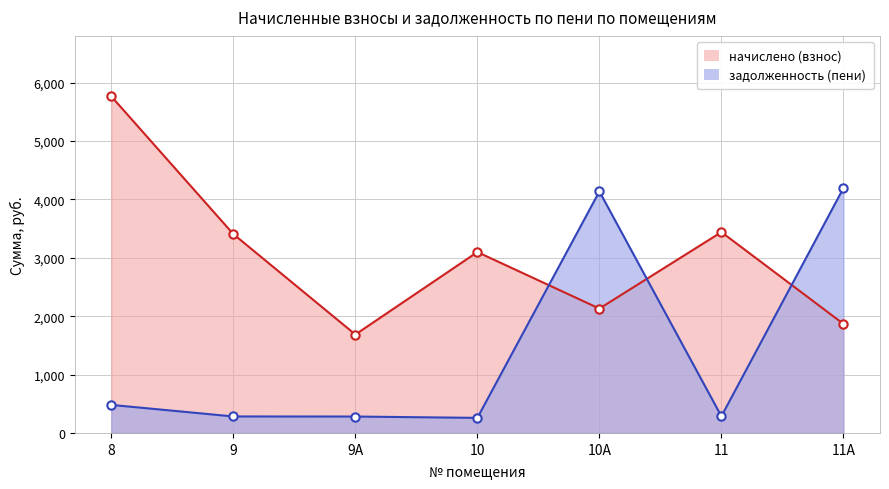

What is the difference between the maximum and second lowest values in the задолженность (пени) series?

3910.4